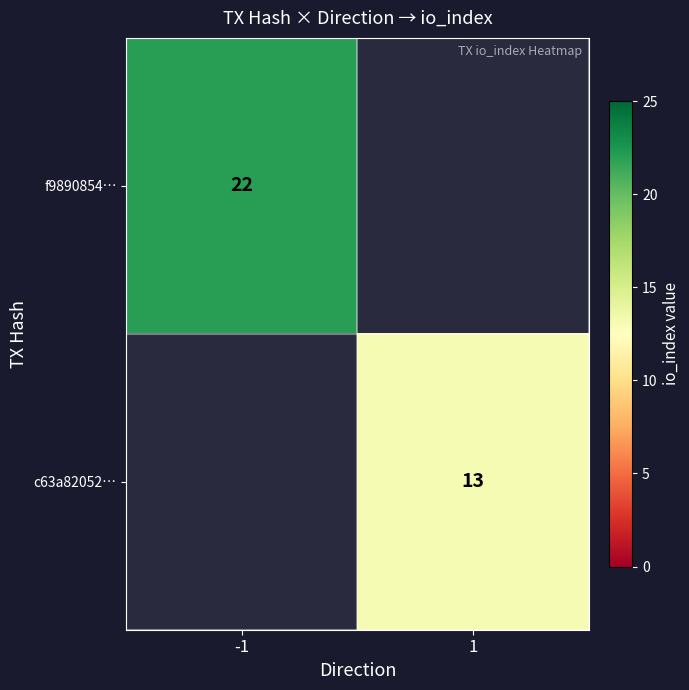

The f9890854… series shows 22 at -1. True or false?

True